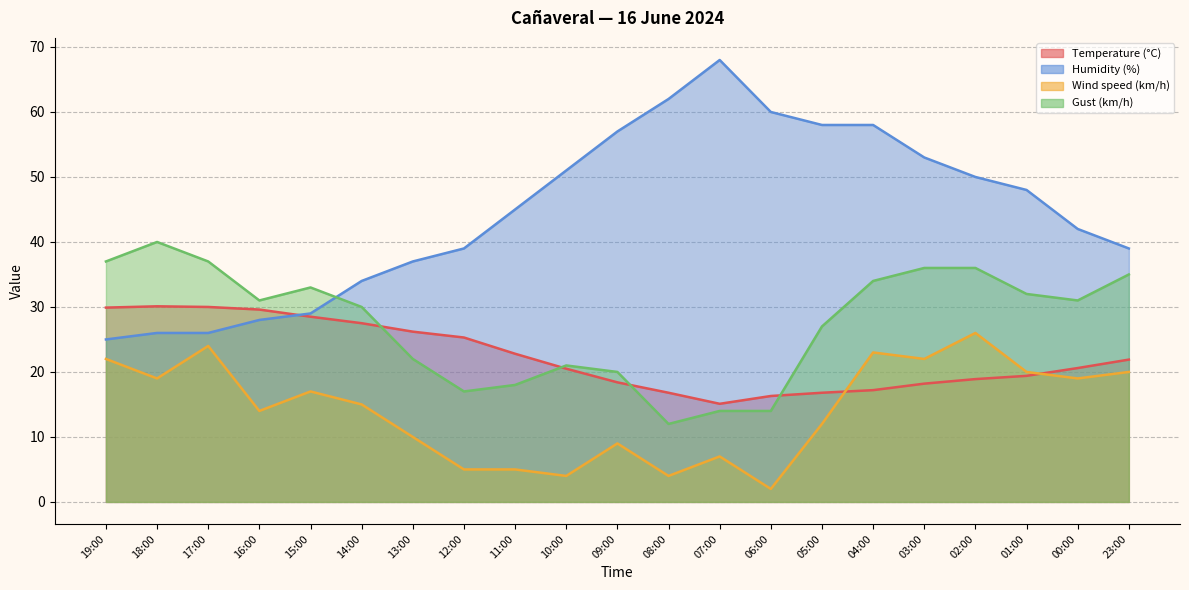

What is the value of the Gust (km/h) point at the 2nd from the left?

40.0